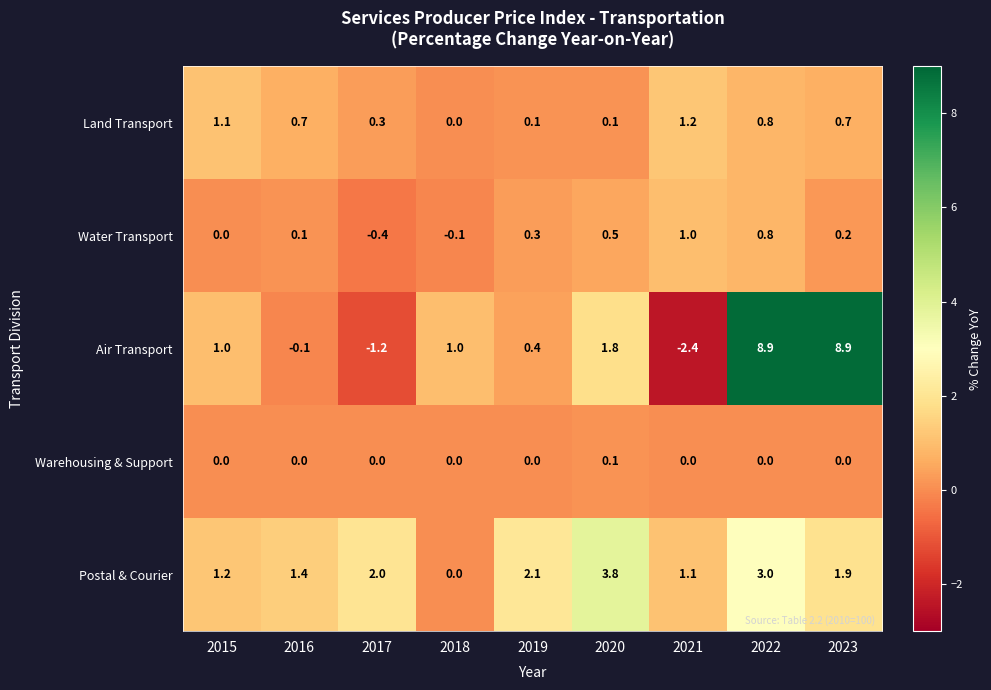

Which series has the largest total across all categories?

Air Transport